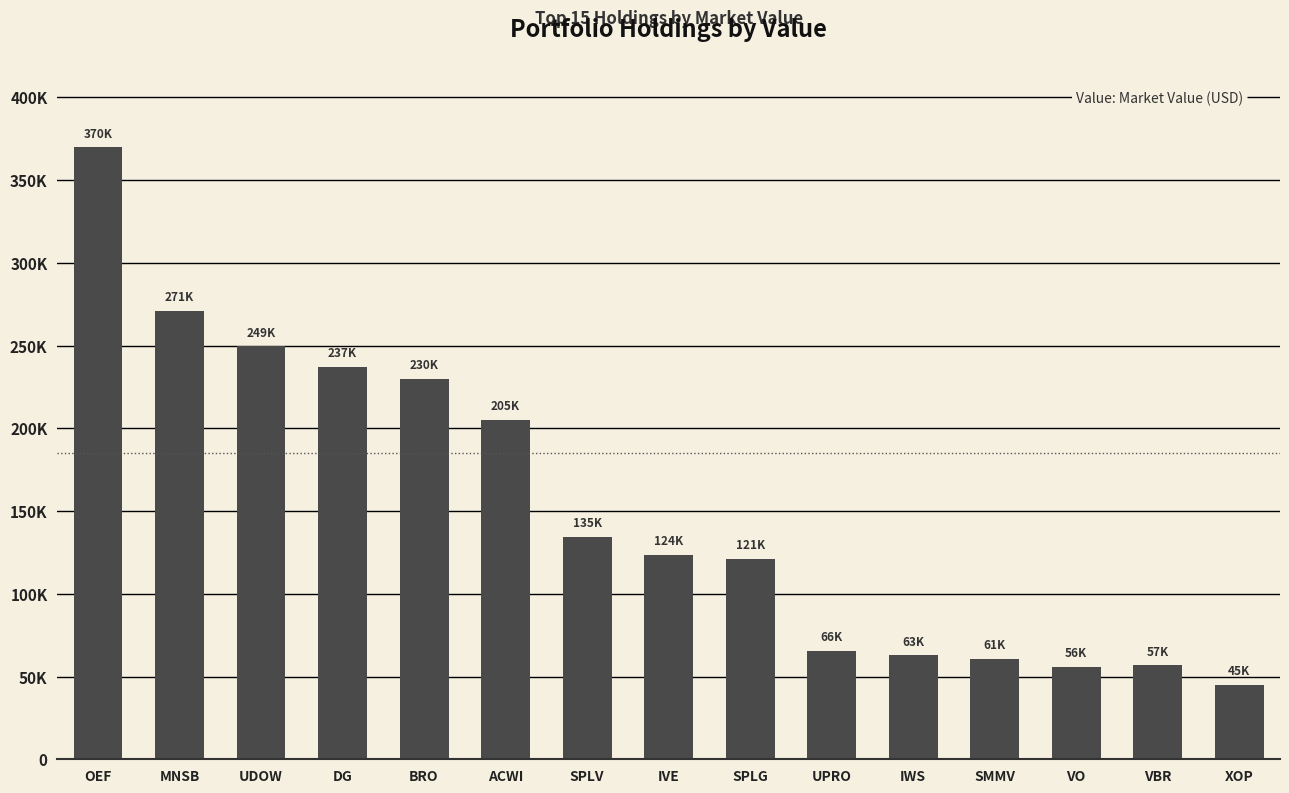

What is the ratio of the value at SPLG to the value at DG?

0.5